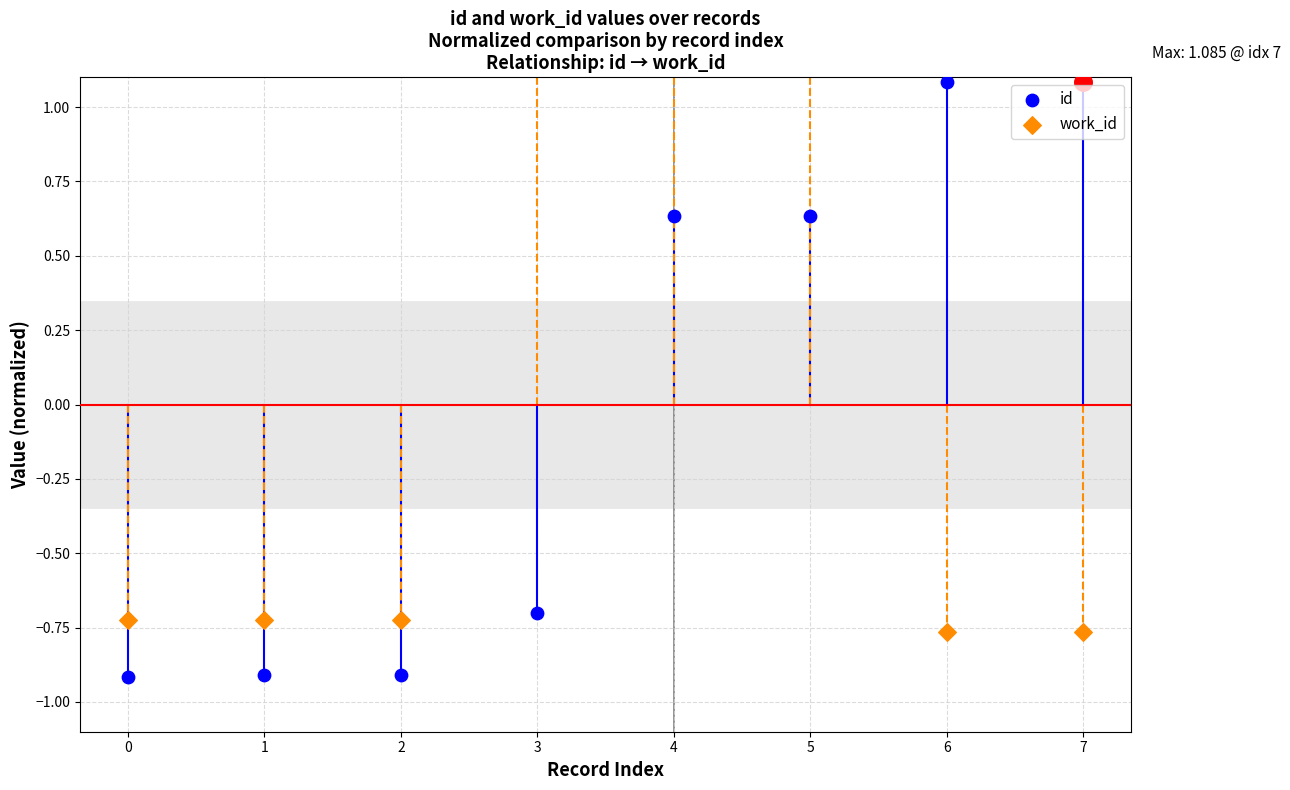

Which series has the largest total across all categories?

id